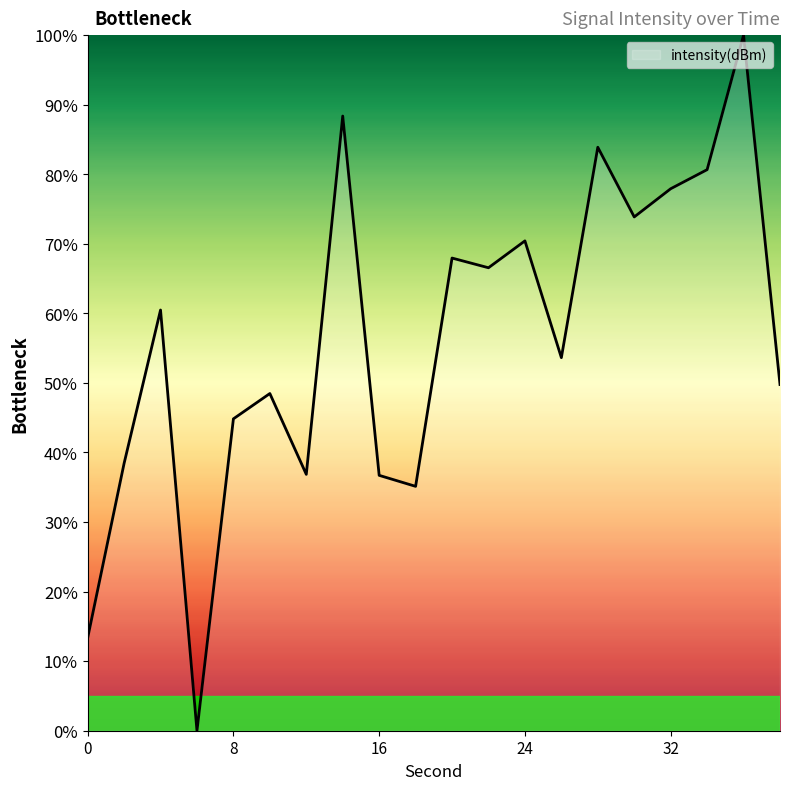

What is the greatest value displayed?

100.0